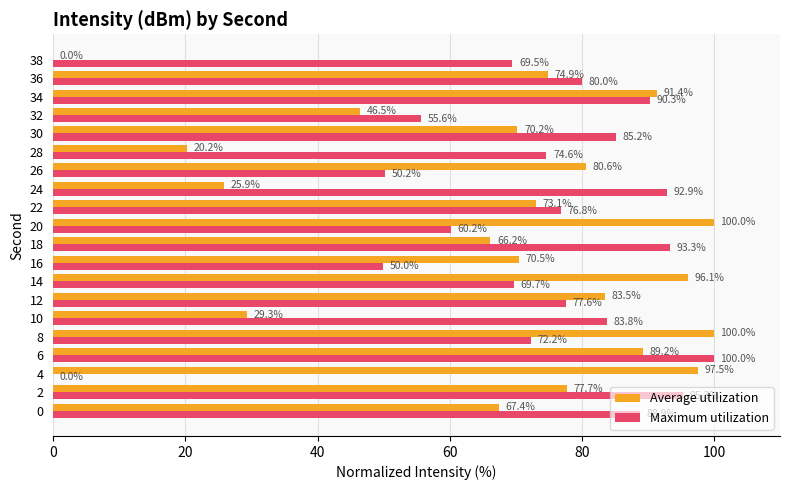

What is the sum of the Maximum utilization values at 30 and 28?

159.8